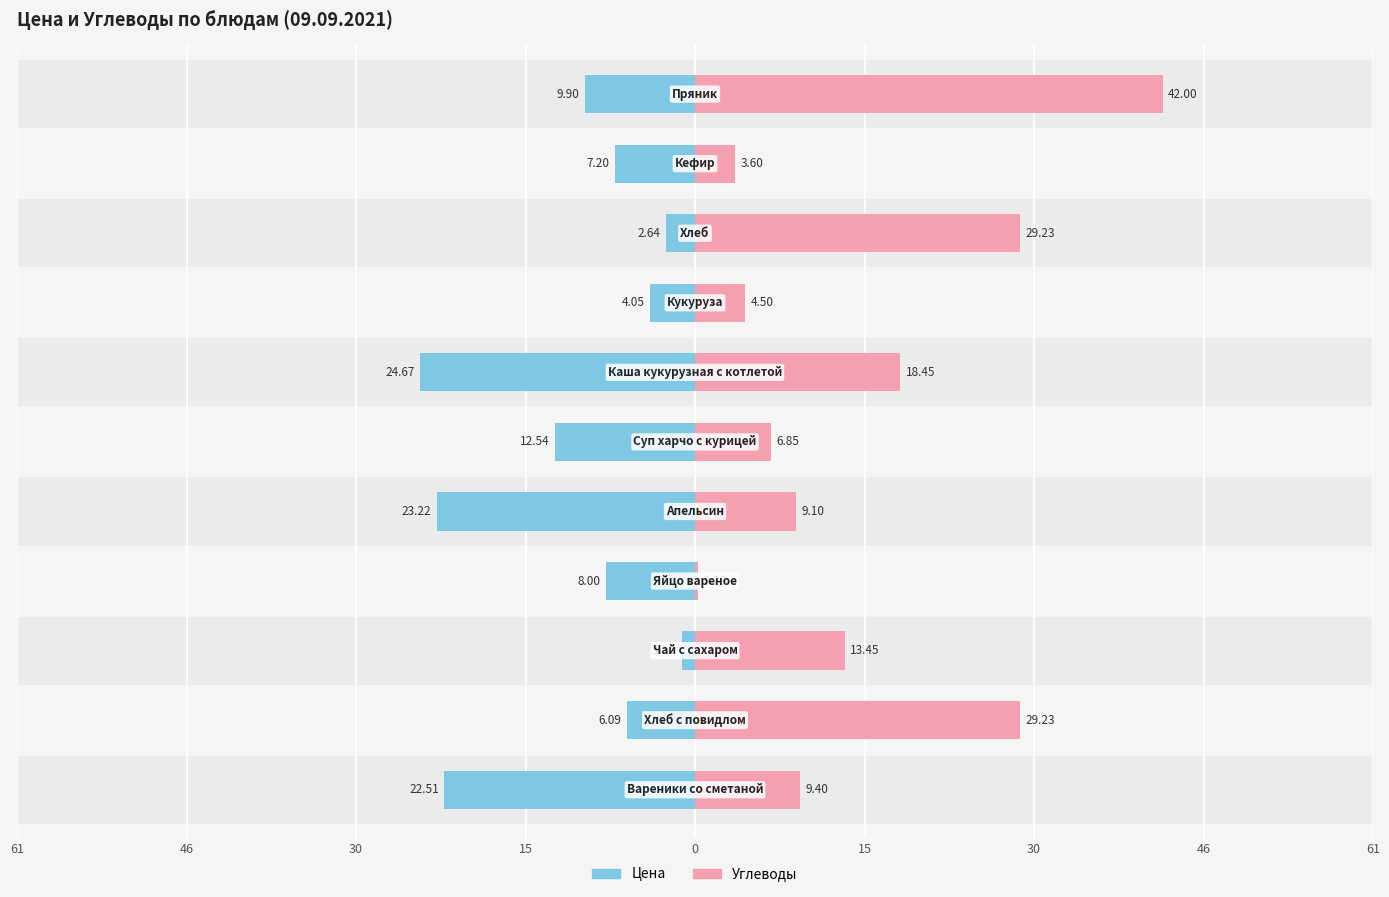

What is the difference between the maximum and minimum values in the Цена series?

23.5